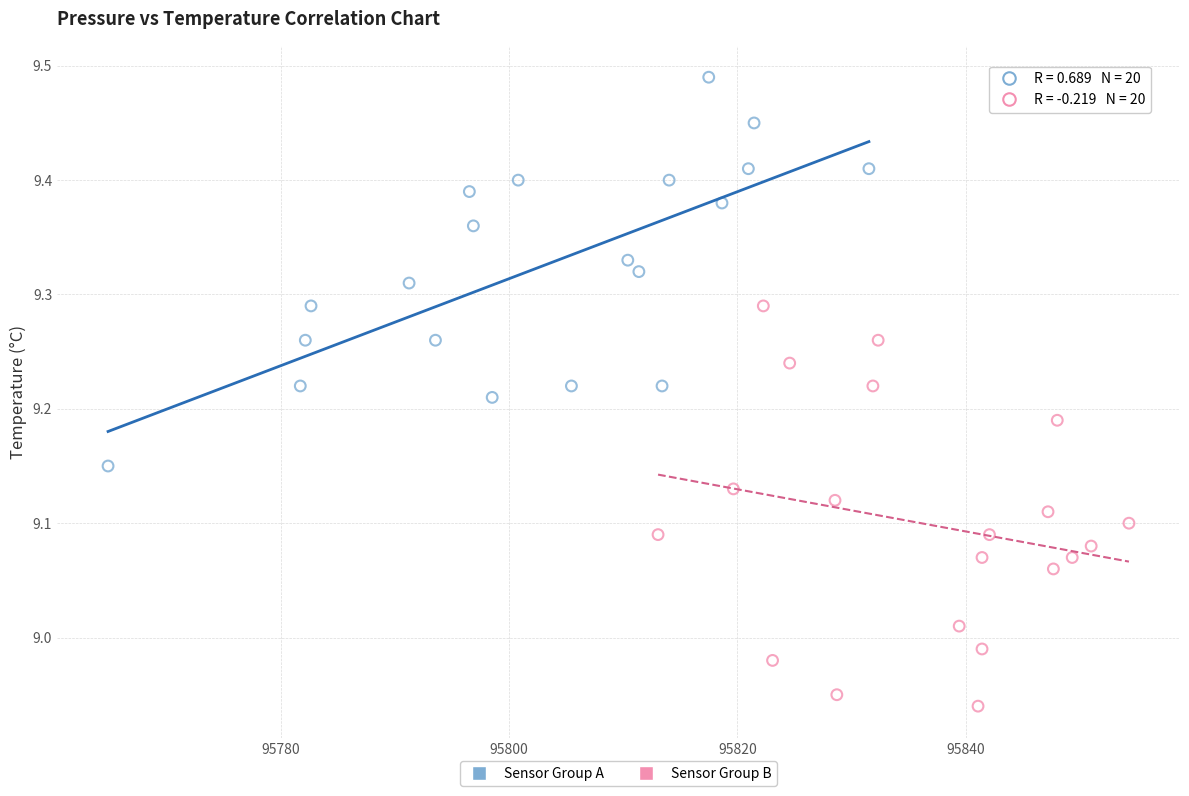

What are all the series names shown in the legend?

Sensor Group A, Sensor Group B